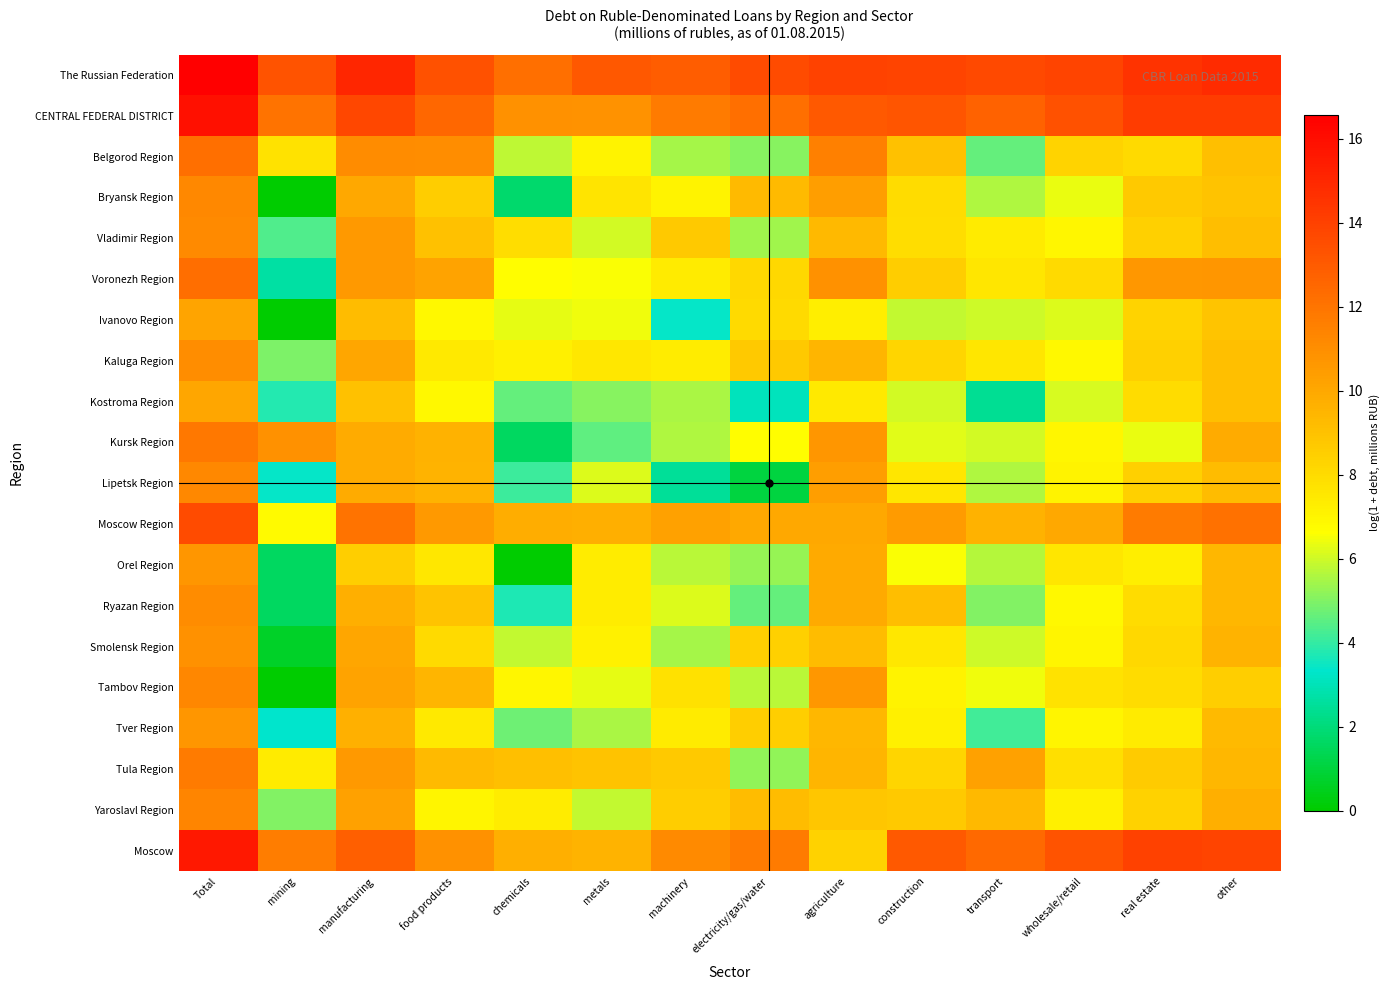

Which series changed the most between Total and mining?

Tambov Region